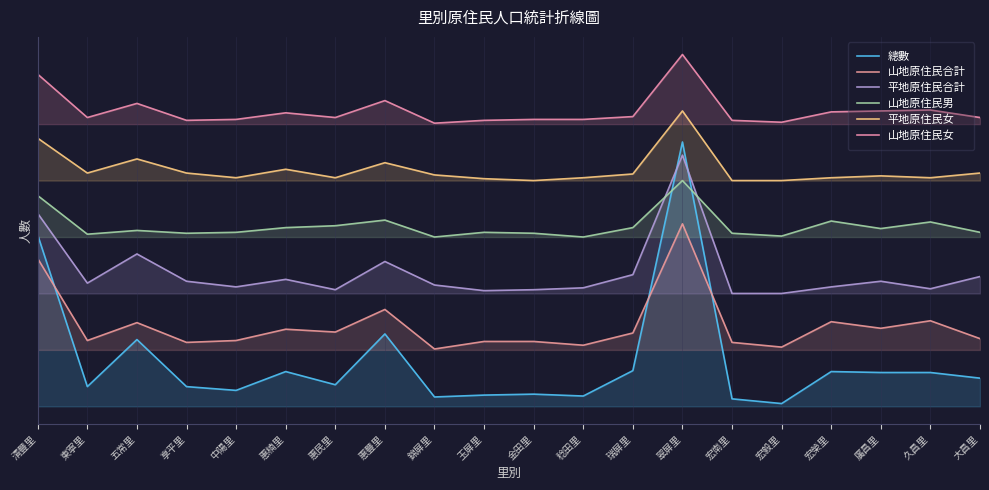

At which category does 總數 reach its first local valley?

東寧里